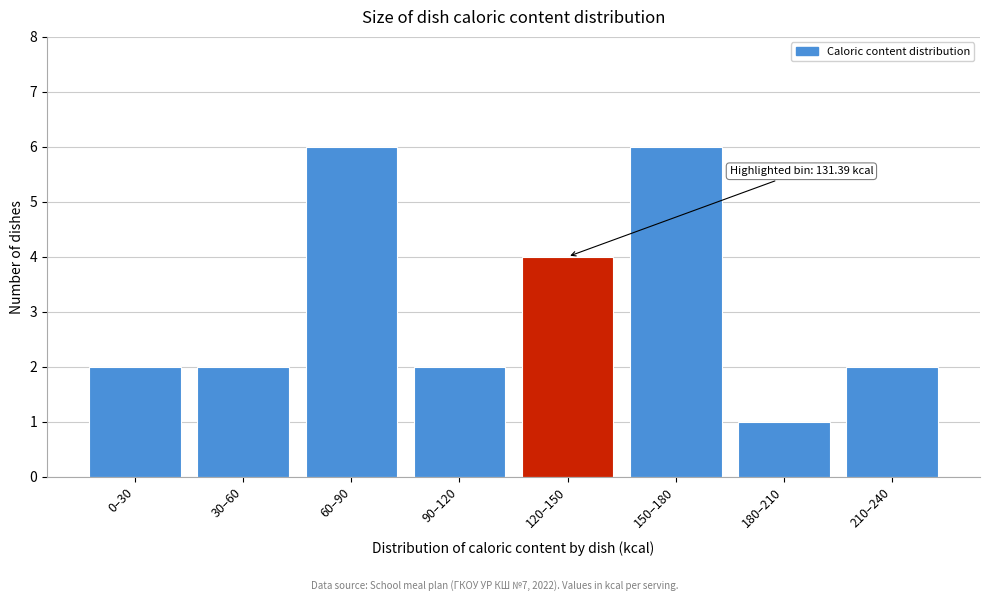

Reading right to left, transcribe all the data shown in this chart.

2	1	6	4	2	6	2	2